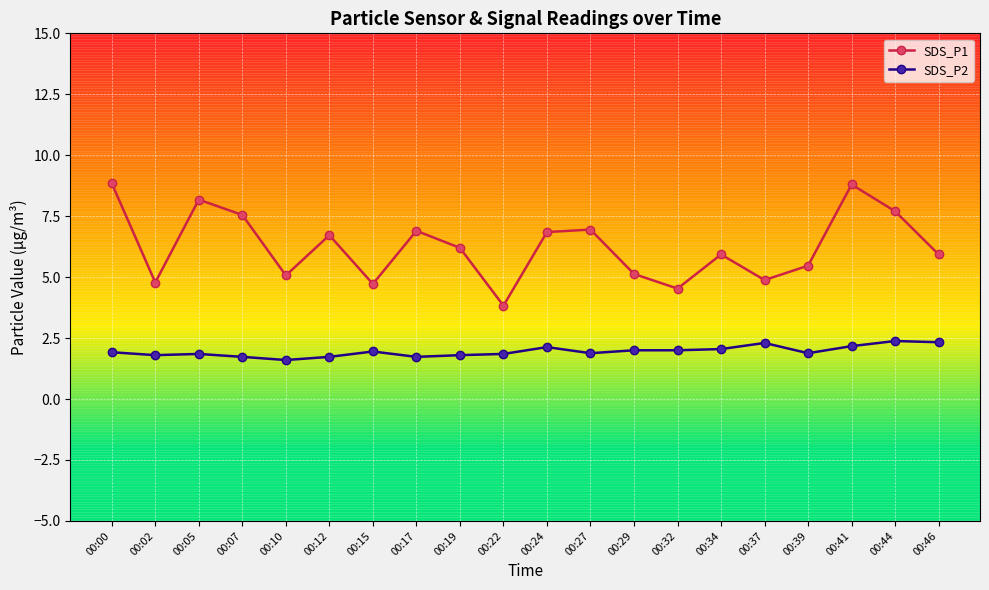

List the series in order of their peak value, highest first.

SDS_P1, SDS_P2